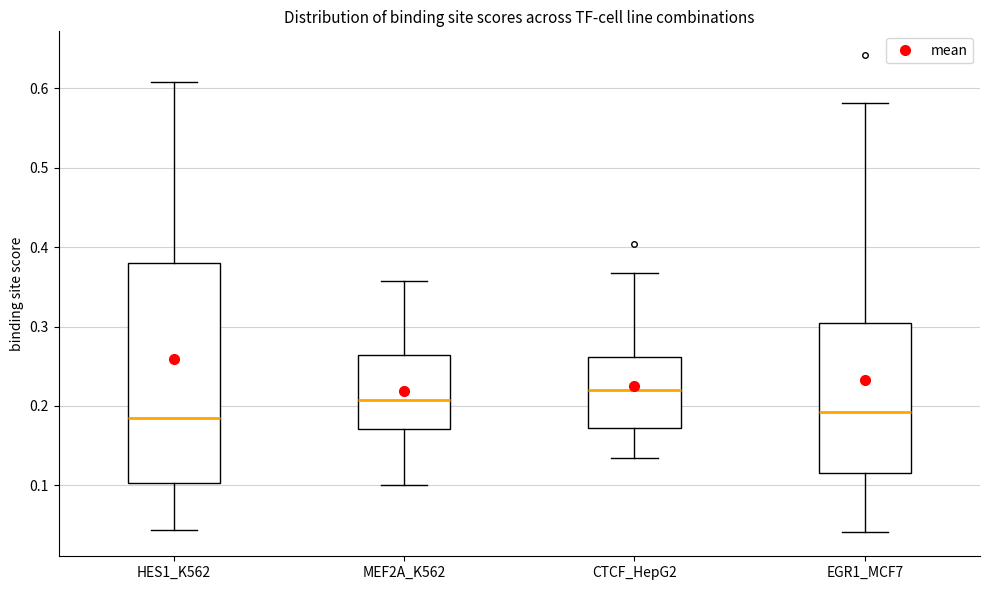

Reading left to right, transcribe this box plot: for each box, give where its median line is, the range the box spans, and where its two whiskers end, as read against the y-axis. The values are not printed on the chart, so give them approximately, as read against the axis.

HES1_K562: median 0.18, box 0.10 to 0.38, whiskers 0.04 to 0.61
MEF2A_K562: median 0.21, box 0.17 to 0.26, whiskers 0.10 to 0.36
CTCF_HepG2: median 0.22, box 0.17 to 0.26, whiskers 0.13 to 0.37
EGR1_MCF7: median 0.19, box 0.11 to 0.30, whiskers 0.04 to 0.58